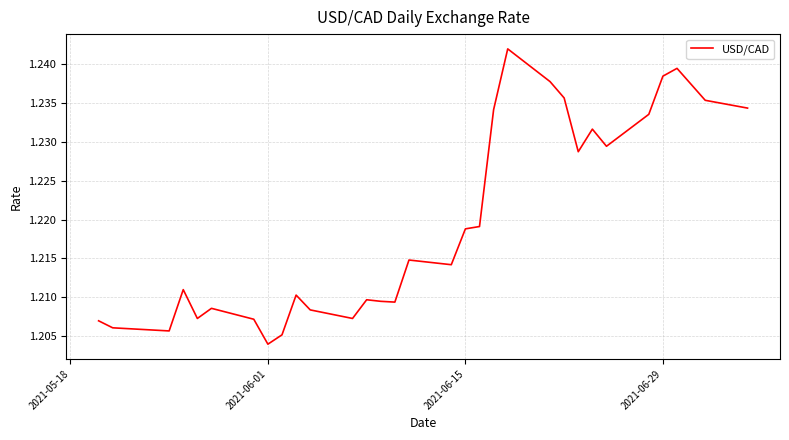

What is the greatest value displayed?

1.2